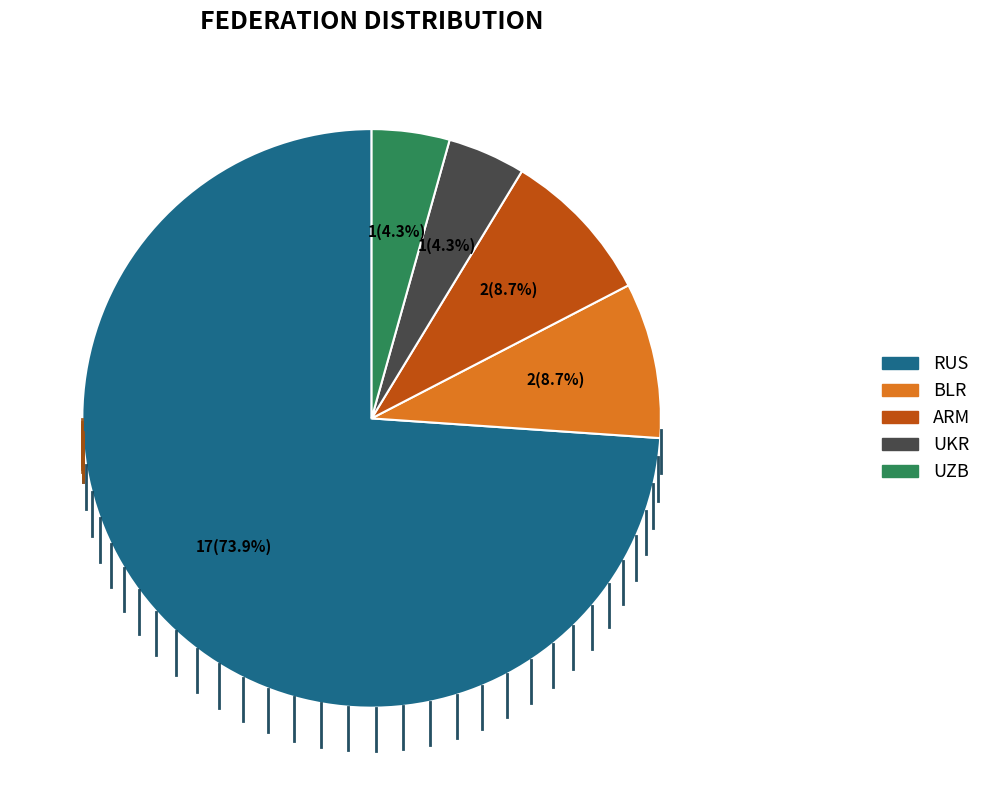

Which slice is the largest?

RUS